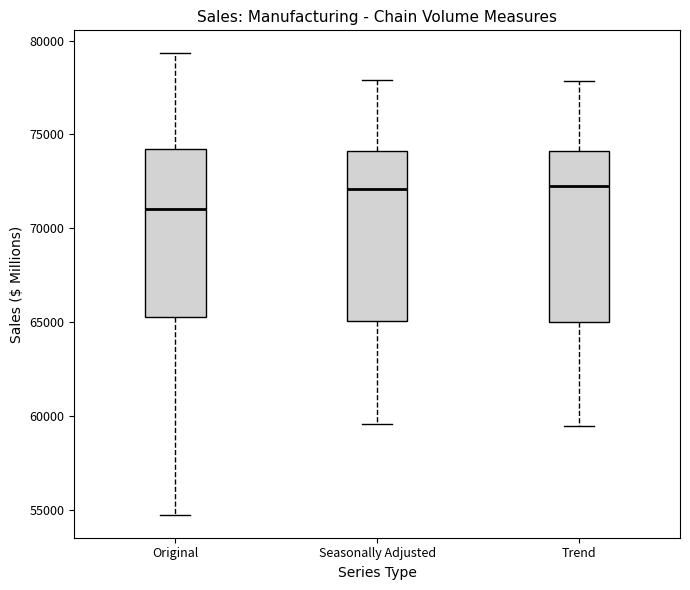

Reading left to right, read every box against the y-axis: the position of its median line, the range the box covers, and the ends of its whiskers. The values are not printed on the chart, so give them approximately, as read against the axis.

Original: median 71000, box 65500 to 74000, whiskers 54500 to 79500
Seasonally Adjusted: median 72000, box 65000 to 74000, whiskers 59500 to 78000
Trend: median 72500, box 65000 to 74000, whiskers 59500 to 78000